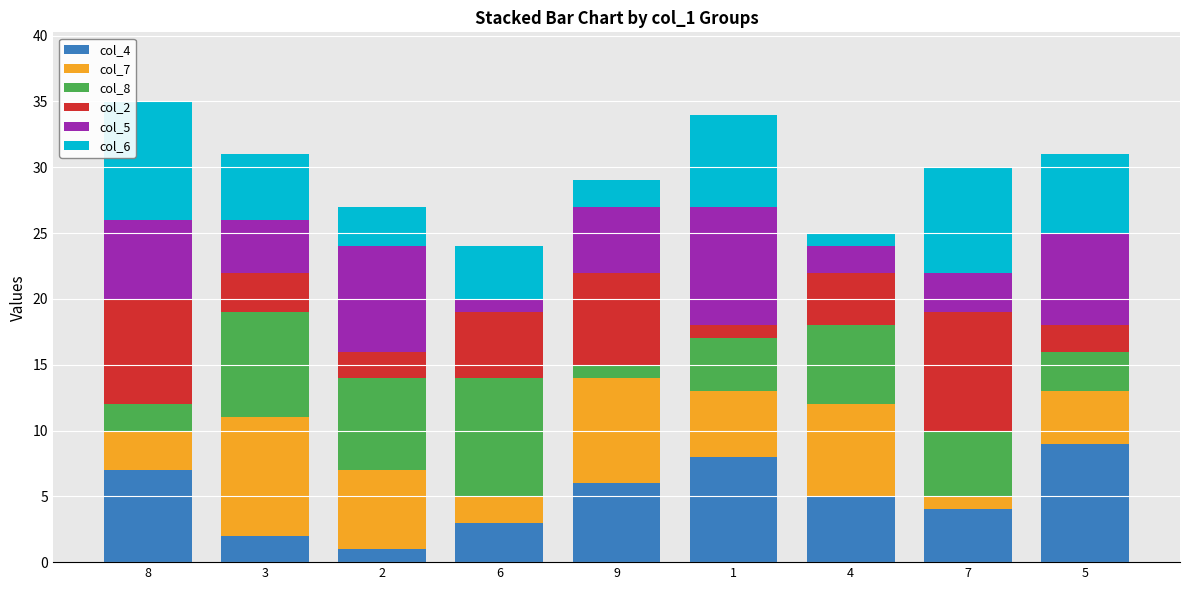

Rank the categories by col_4 value from lowest to highest.

2, 3, 6, 7, 4, 9, 8, 1, 5